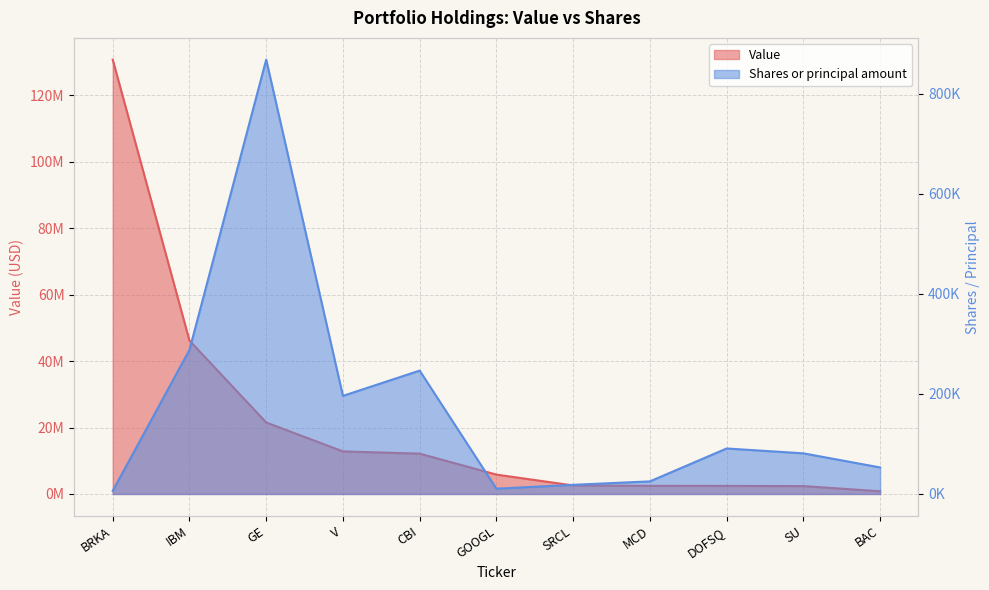

Rank the series by their maximum value, from lowest to highest.

Shares or principal amount, Value